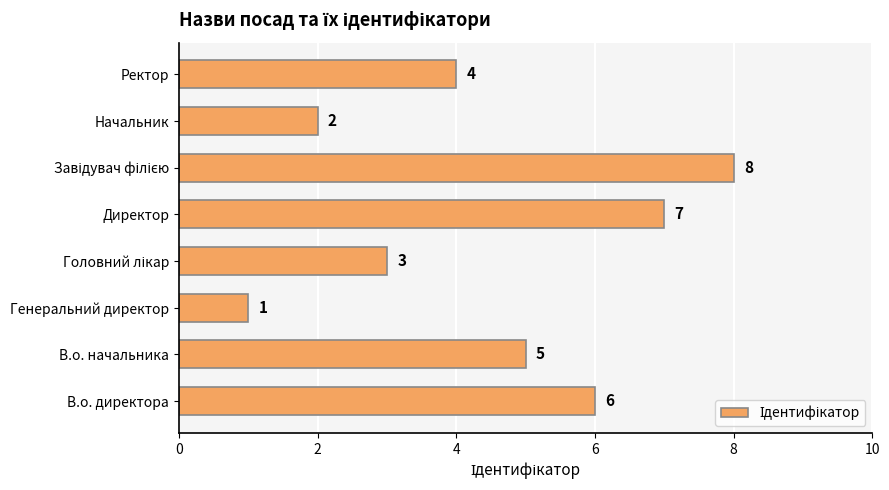

What is the sum of all values?

36